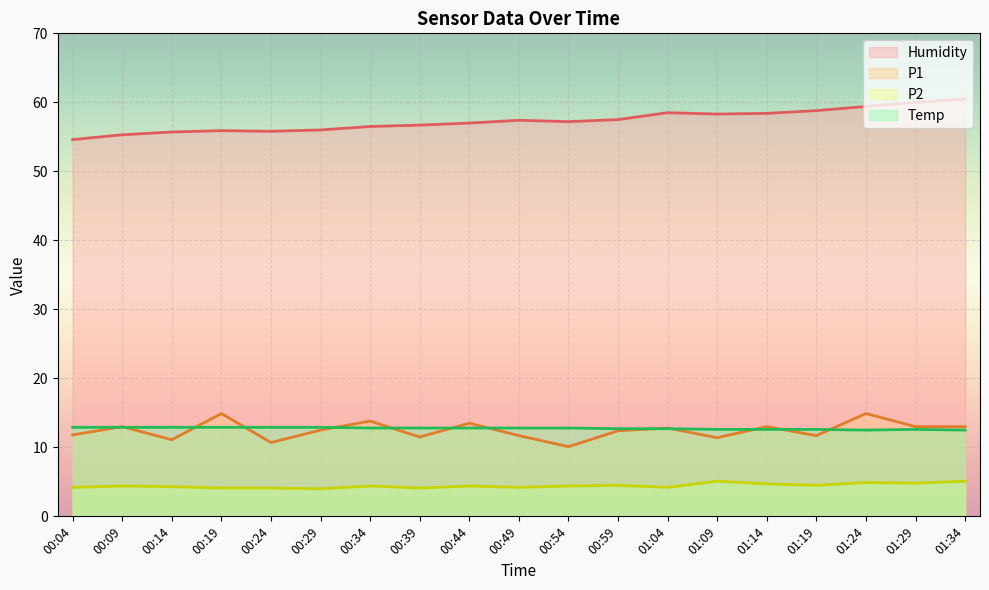

True or false: Humidity and P1 cross at least once.

False